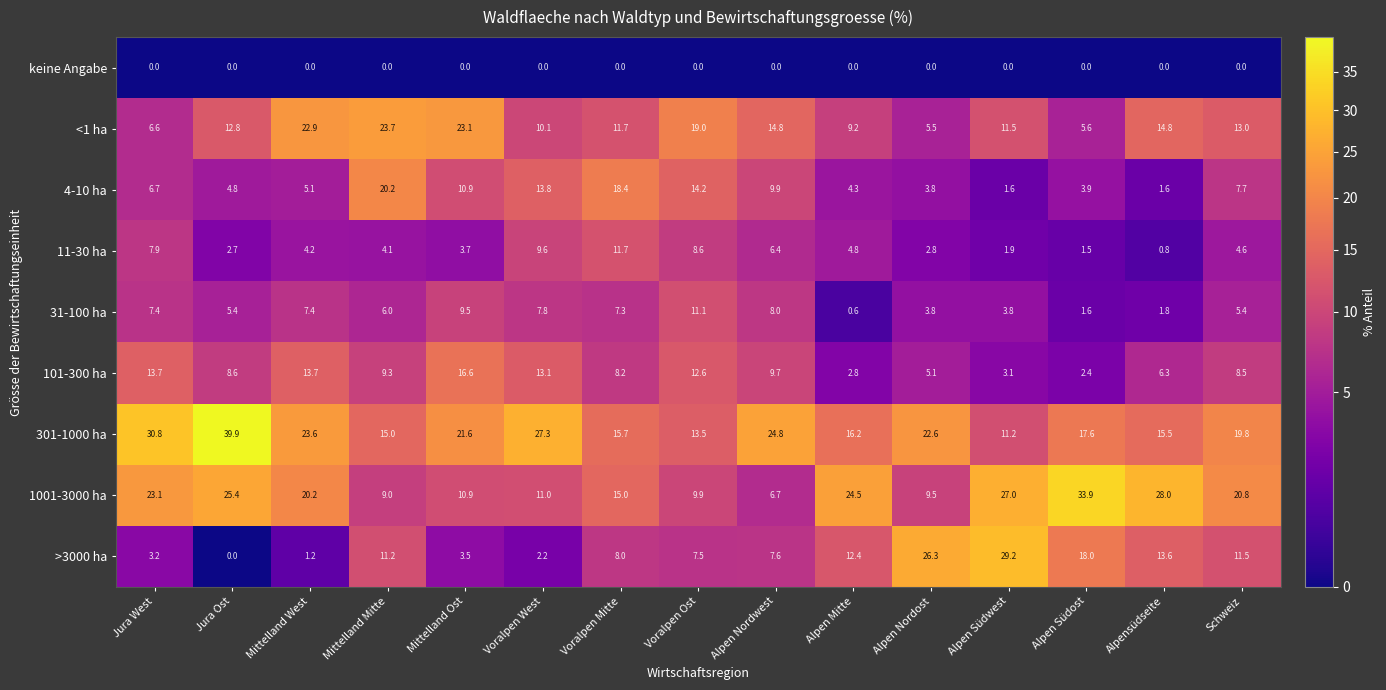

What is the maximum value shown in the chart?

39.9